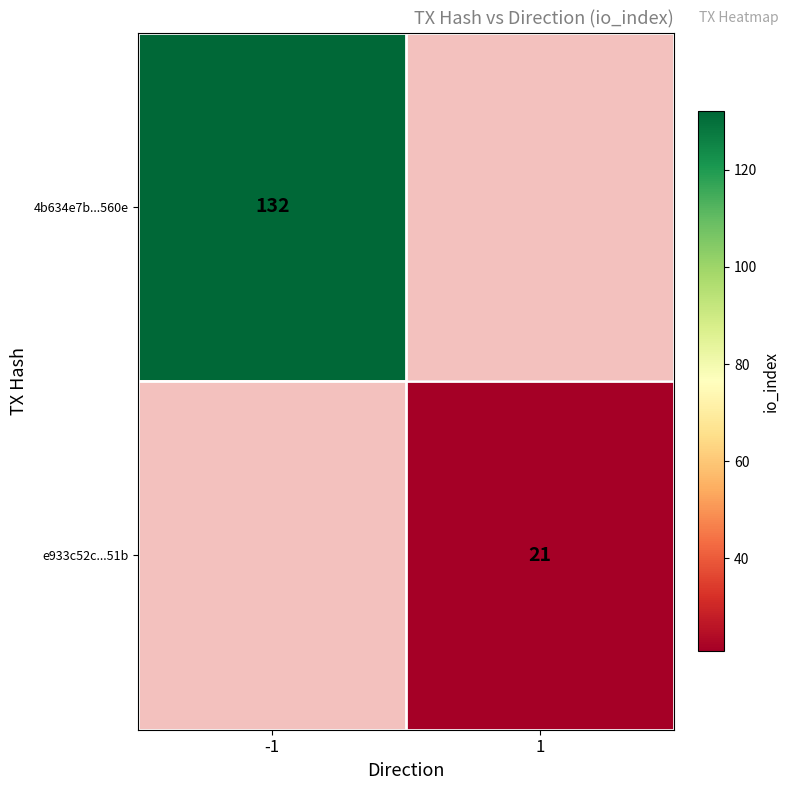

True or false: 4b634e7b...560e has a value of 60.2 at -1.

False